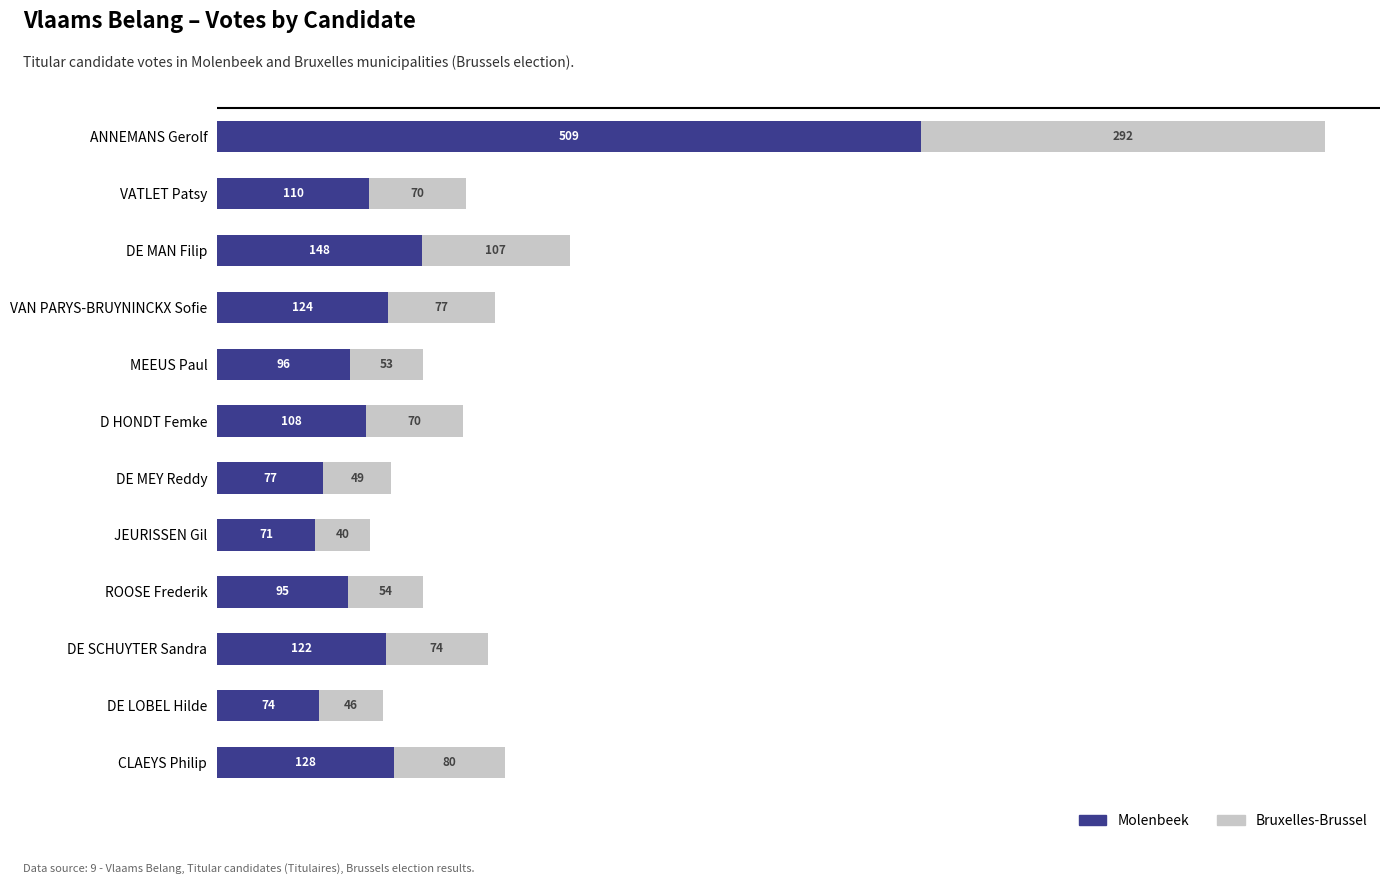

What is the minimum value for Molenbeek?

71